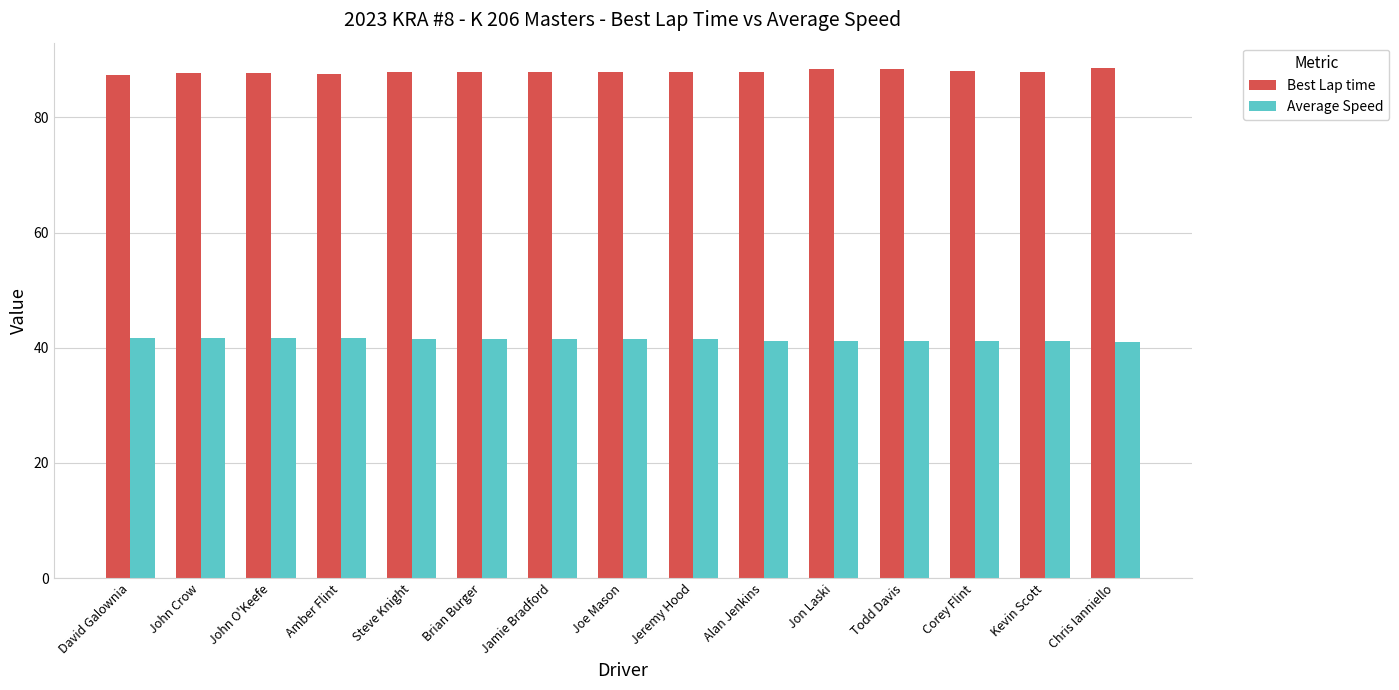

Which series has the largest total across all categories?

Best Lap time